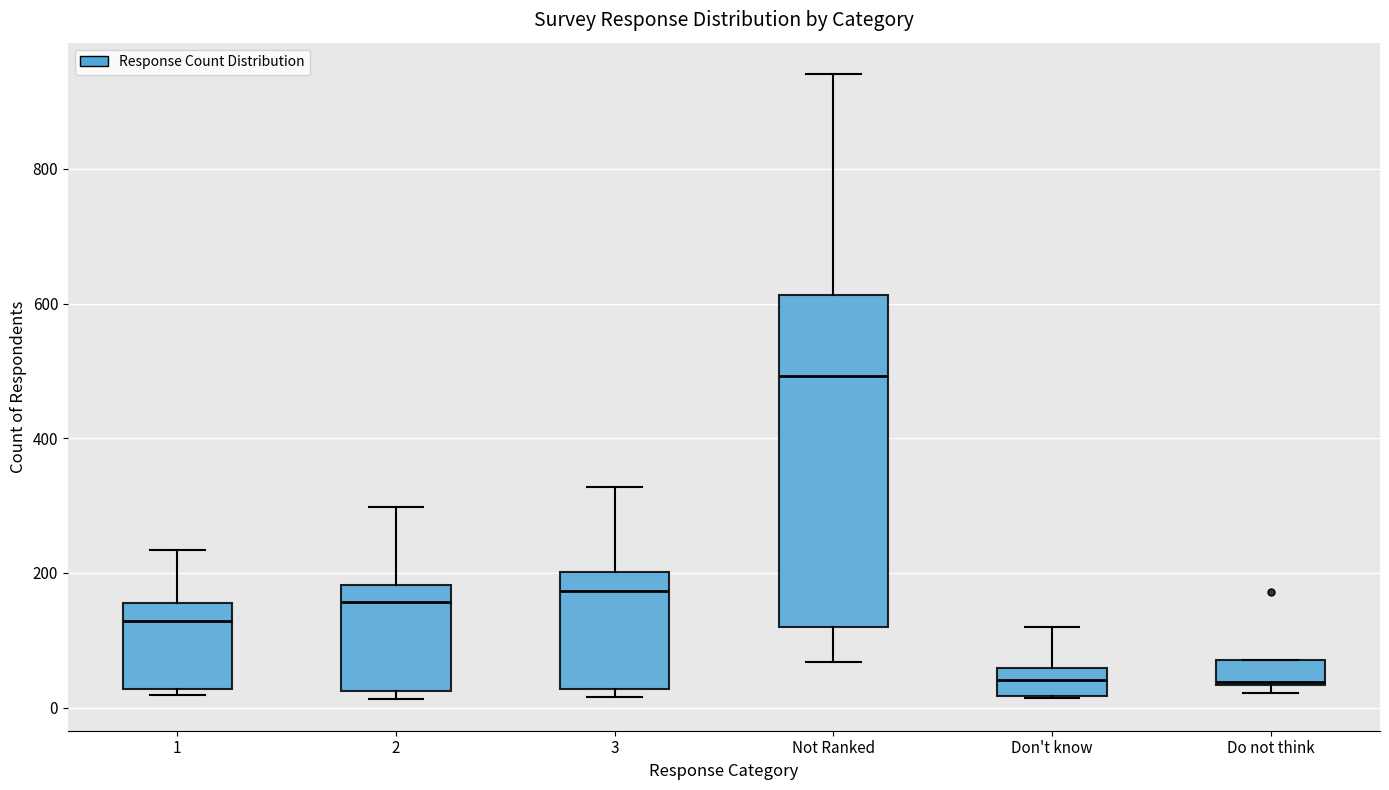

Comparing the boxes themselves (not the whiskers), which one is the tallest?

Not Ranked